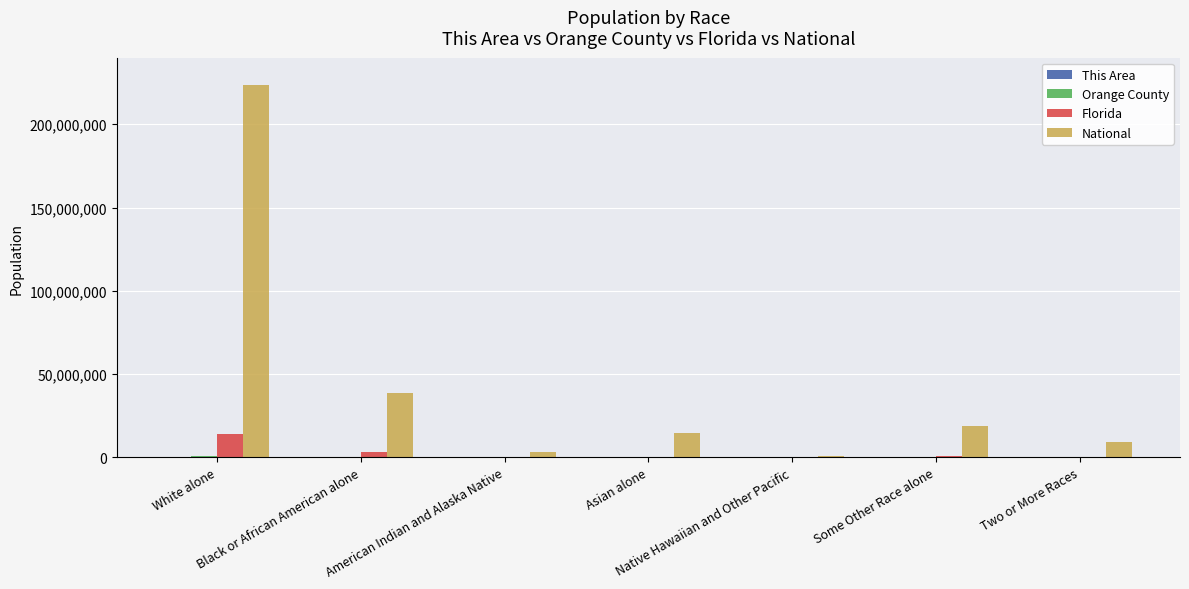

Does the chart contain stacked bars?

No